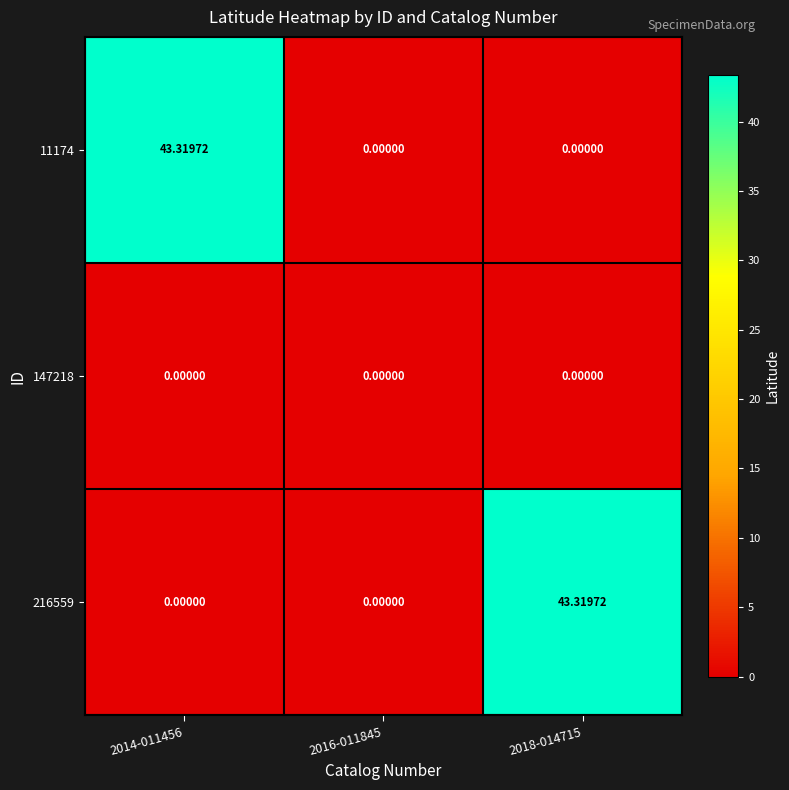

At which category is the sum across all series the highest?

2014-011456